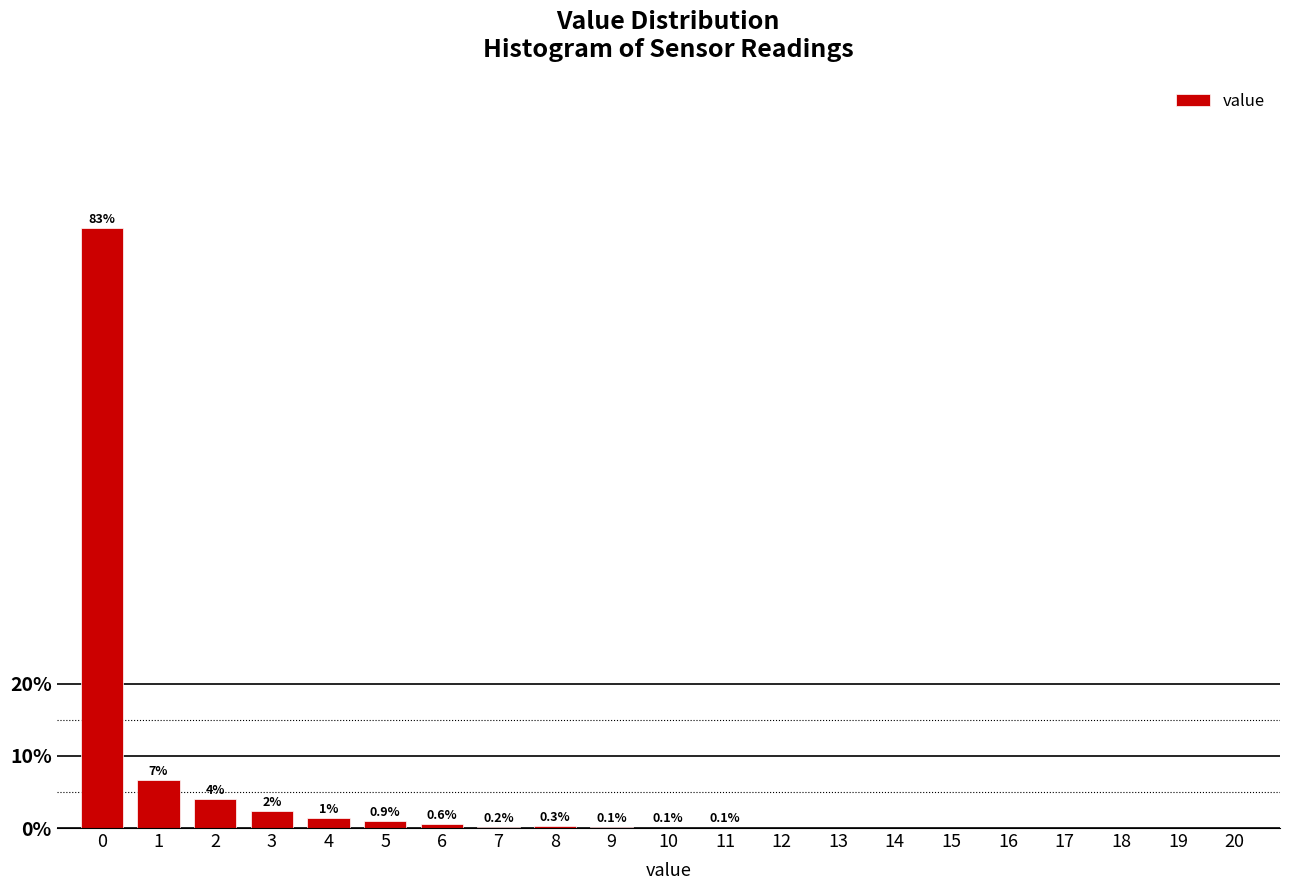

Between 9 and 19, which is larger?

9